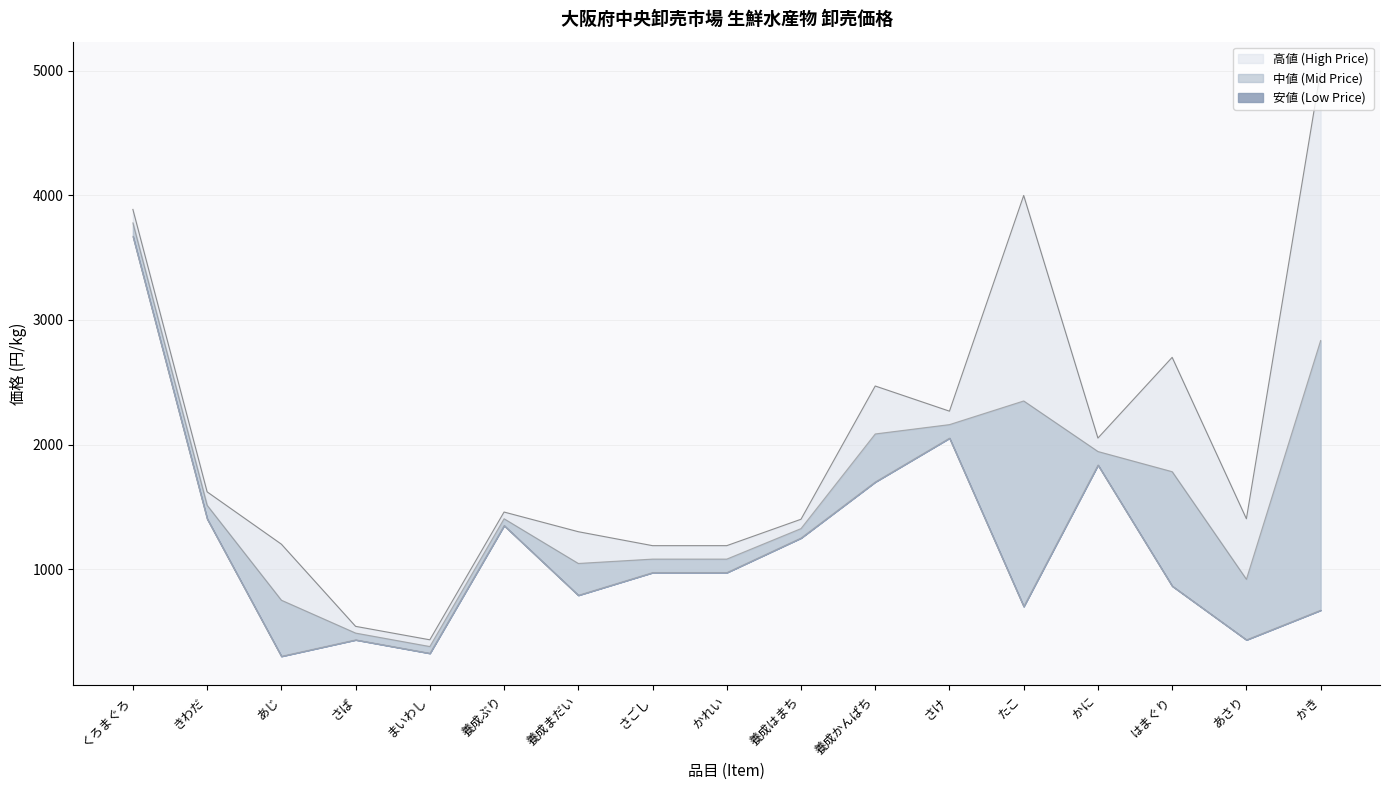

True or false: 高値 (High Price) and 安値 (Low Price) intersect in this chart.

False